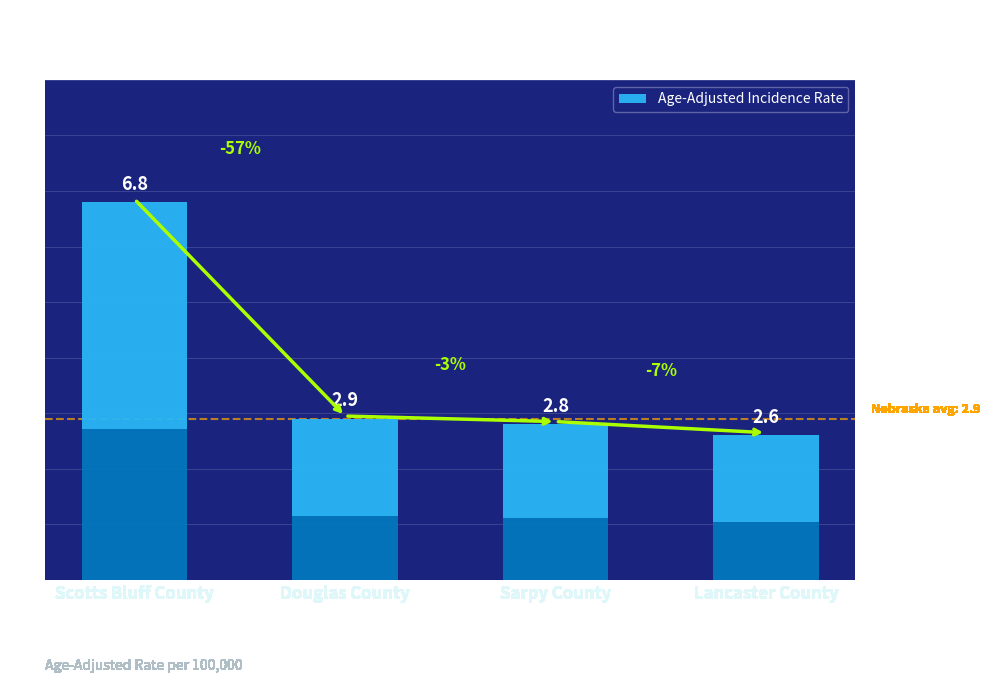

What is the maximum value shown in the chart?

6.8